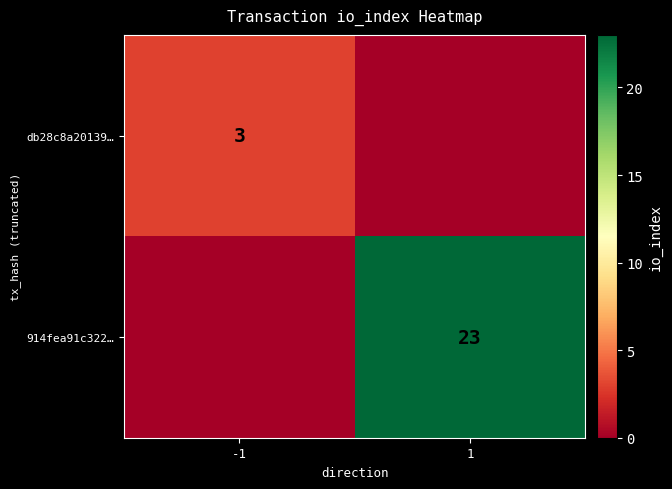

The value of 914fea91c322… at 1 is 23. True or false?

True